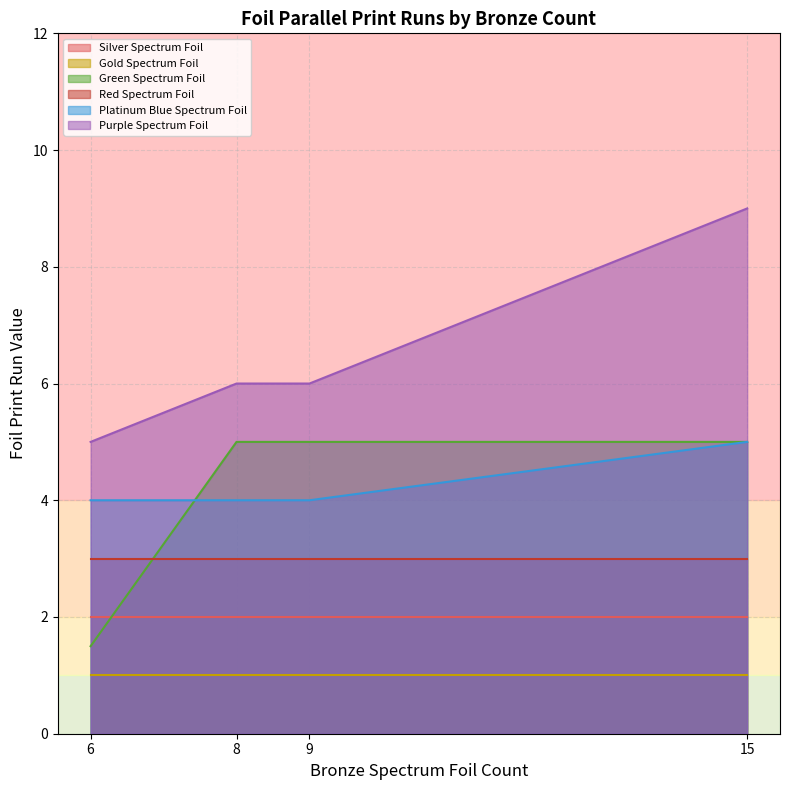

The value of Silver Spectrum Foil at 15 is 1. True or false?

False